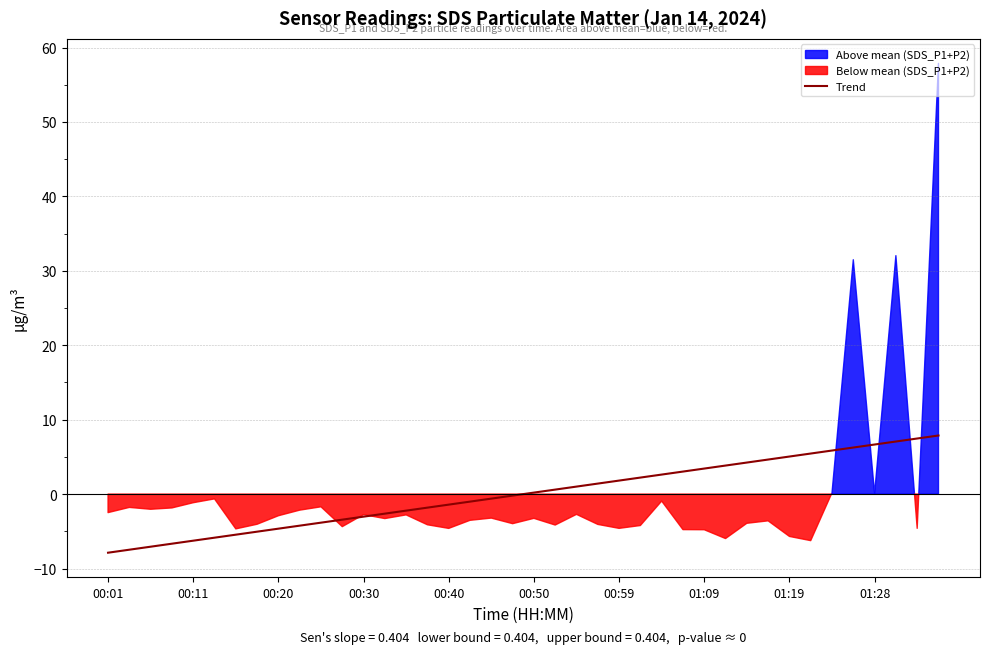

At which category does the chart reach its minimum across all series?

00:01